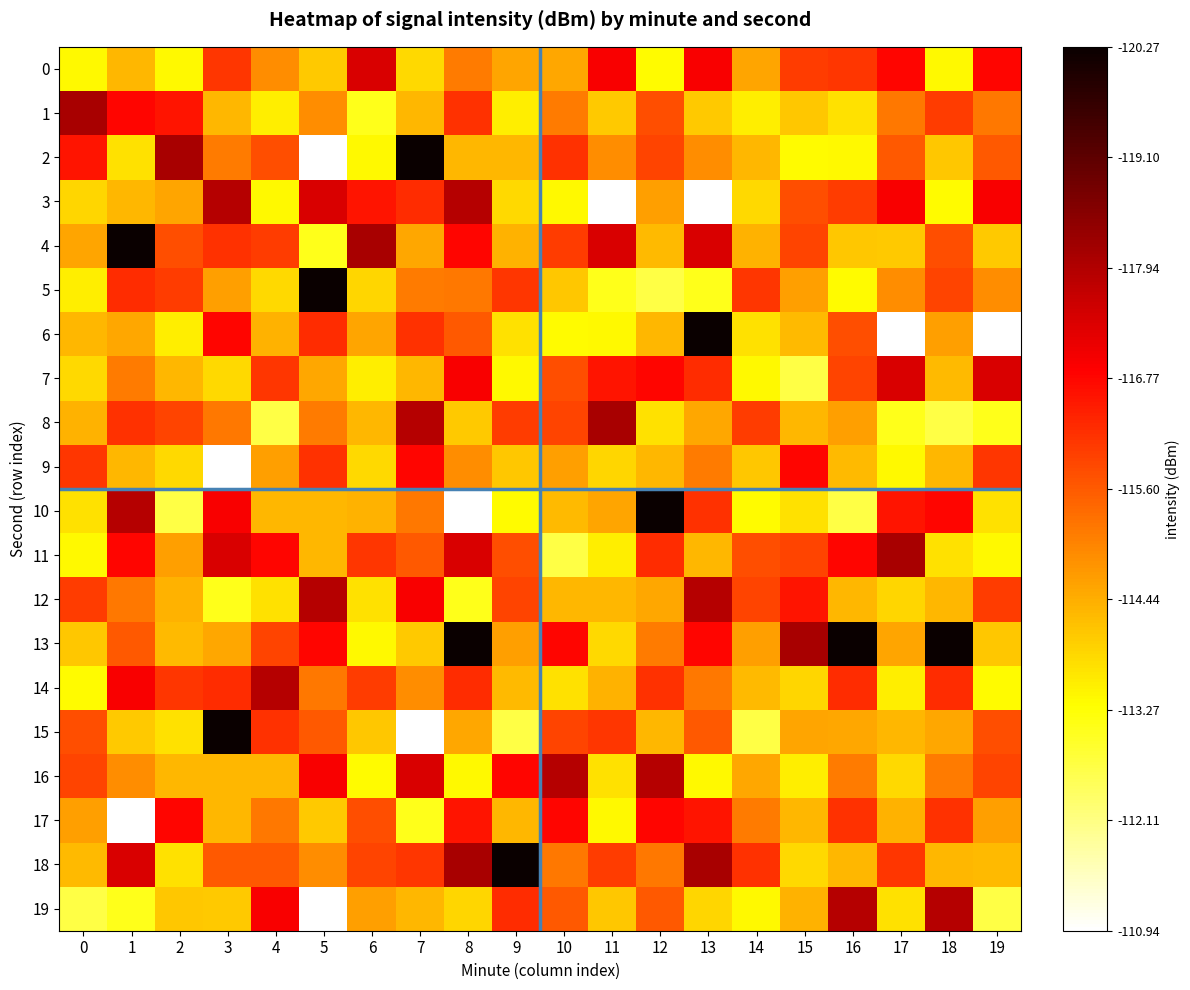

How many distinct data groups are displayed?

20